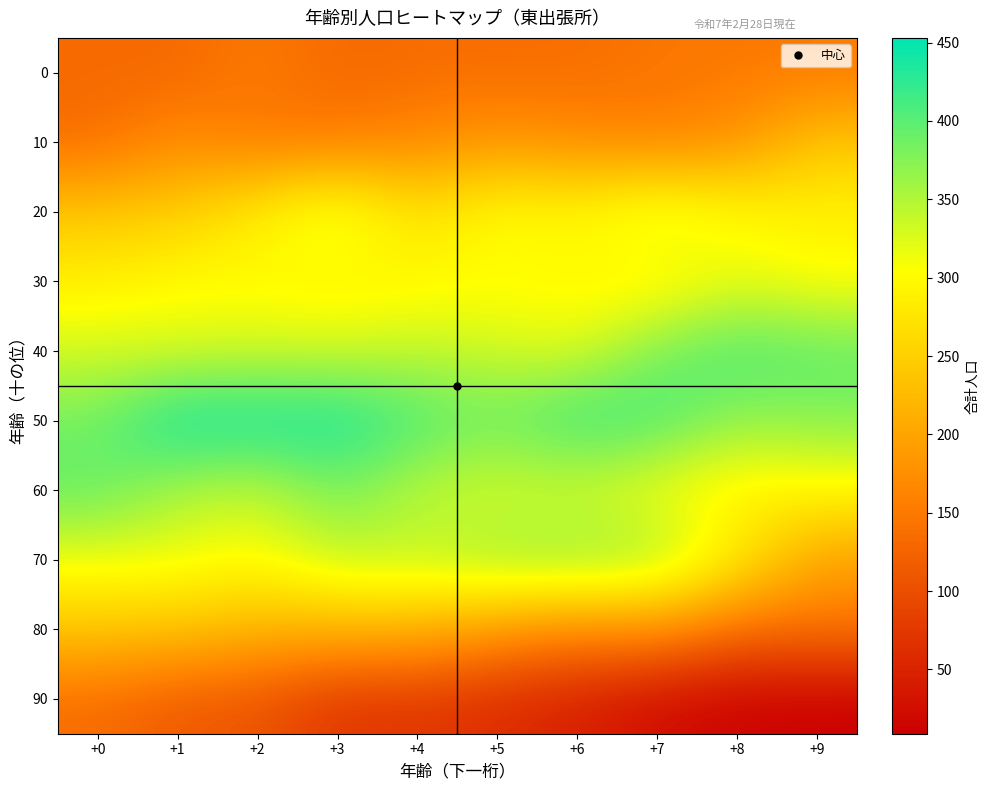

At which category is the sum across all series the highest?

+3